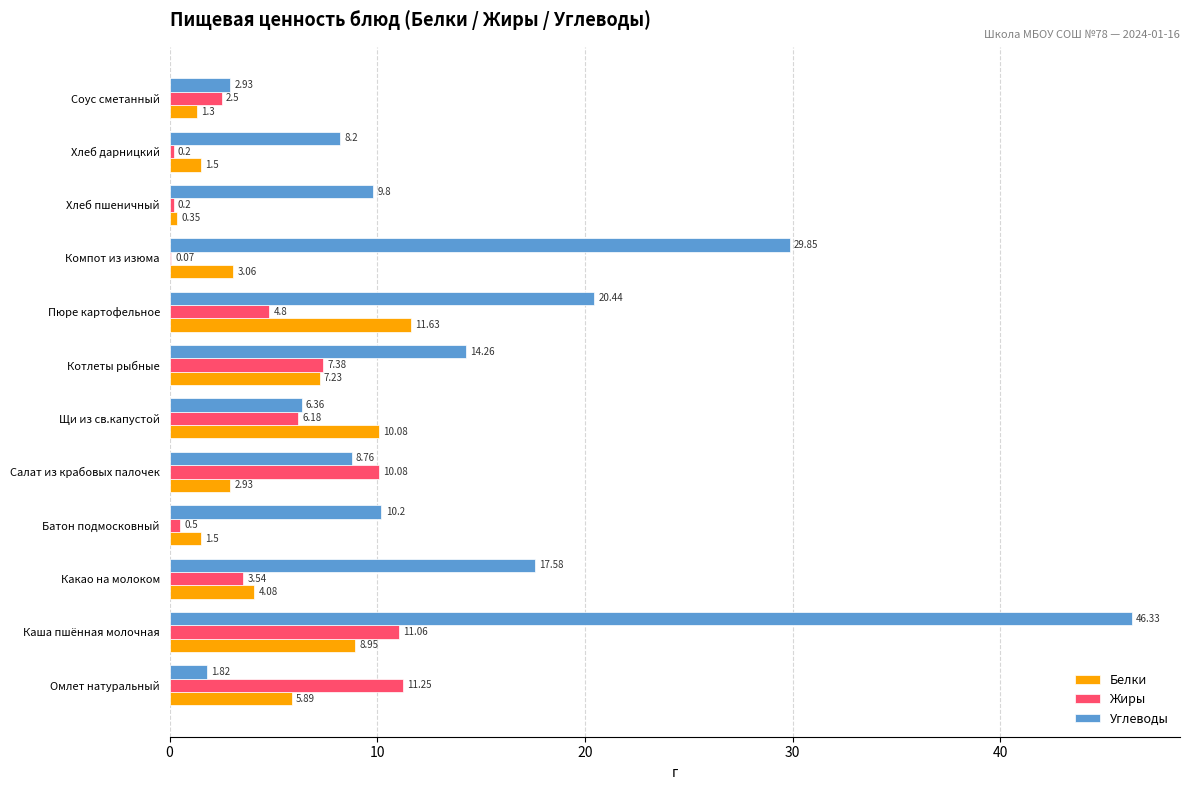

Between Омлет натуральный and Соус сметанный, which series saw the biggest shift?

Жиры